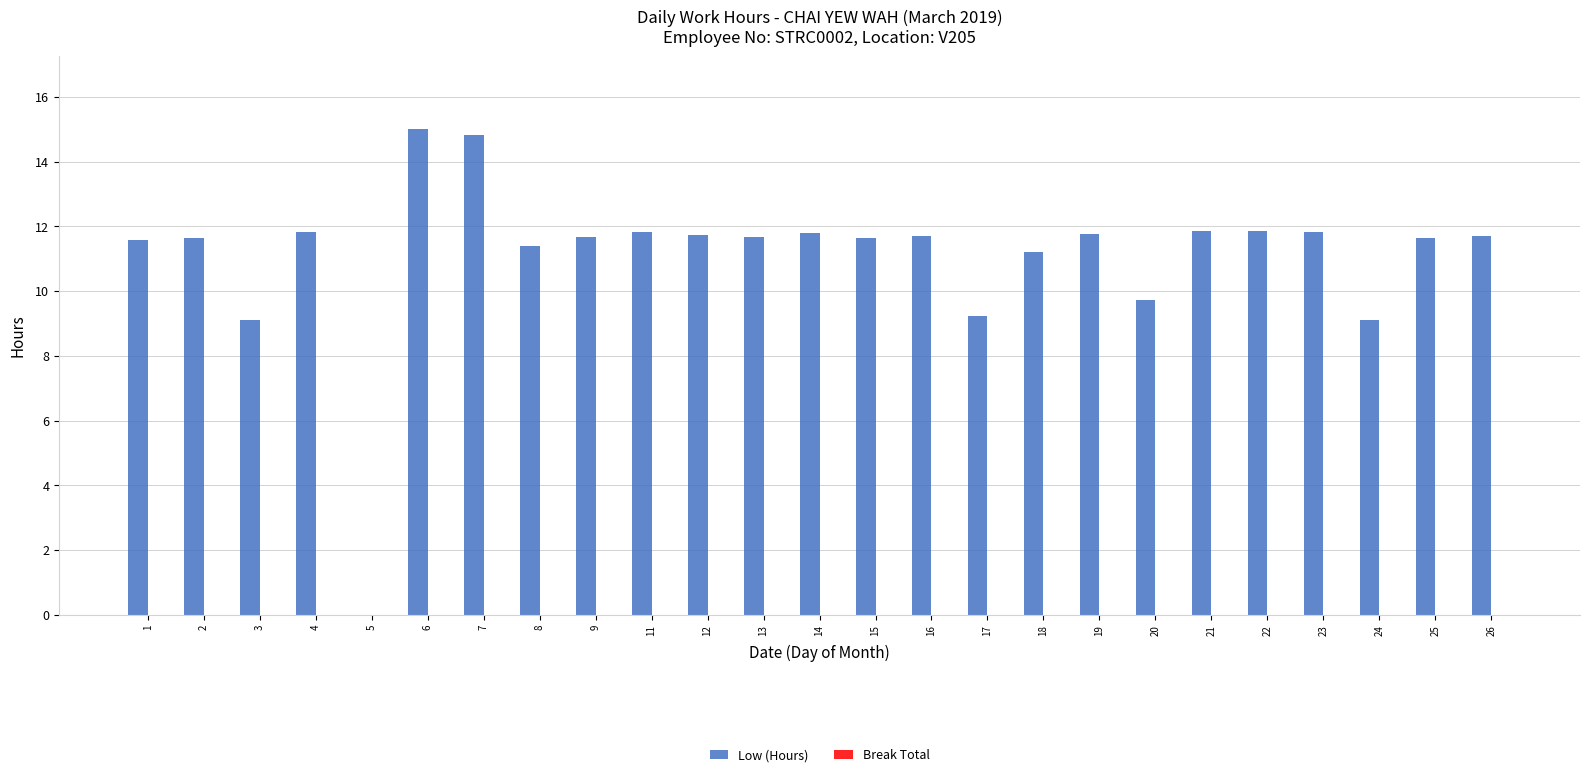

What is the sum of the values at 21 and 2?

23.5